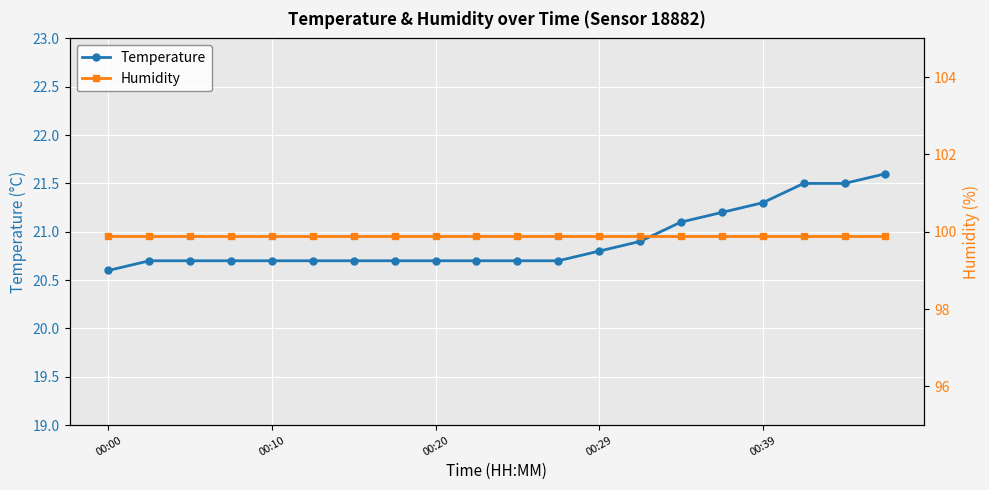

Rank the series at 00:20 from lowest to highest value.

Temperature, Humidity